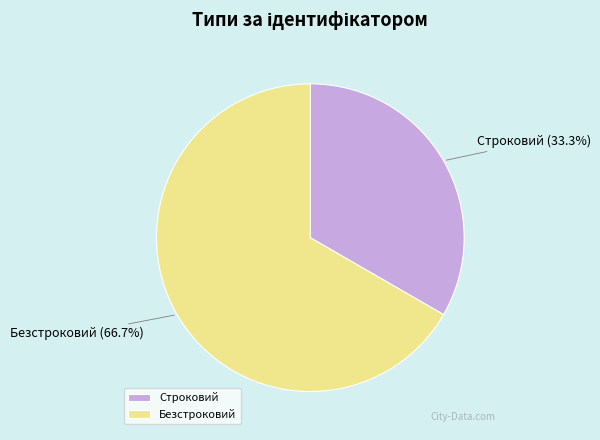

To the nearest percent, what portion does Безстроковий represent?

67%